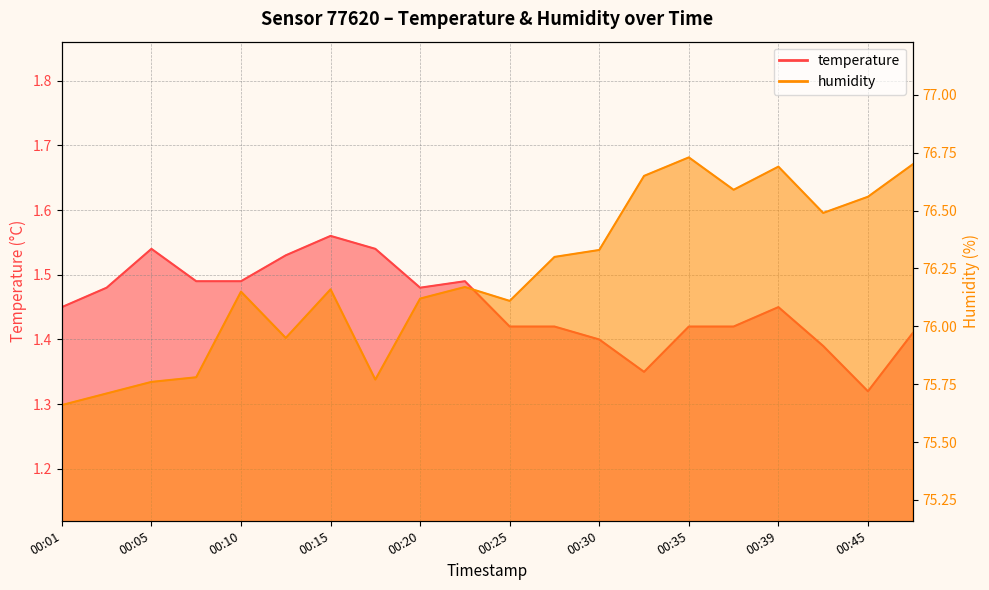

What is the value of the humidity point at the 19th from the left?

76.6